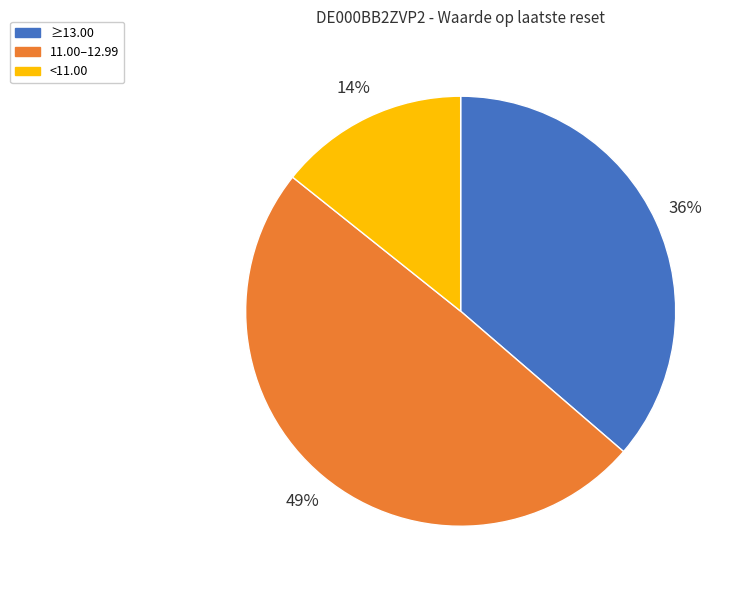

Rank the categories by value from lowest to highest.

<11.00, ≥13.00, 11.00–12.99